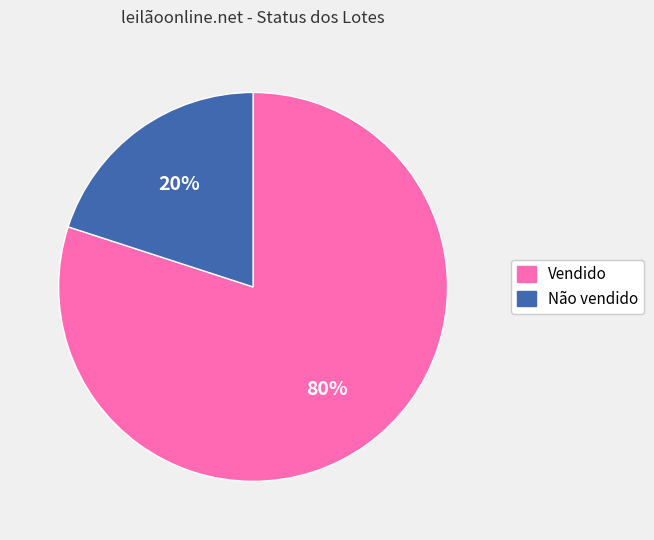

Which slice is the largest?

Vendido